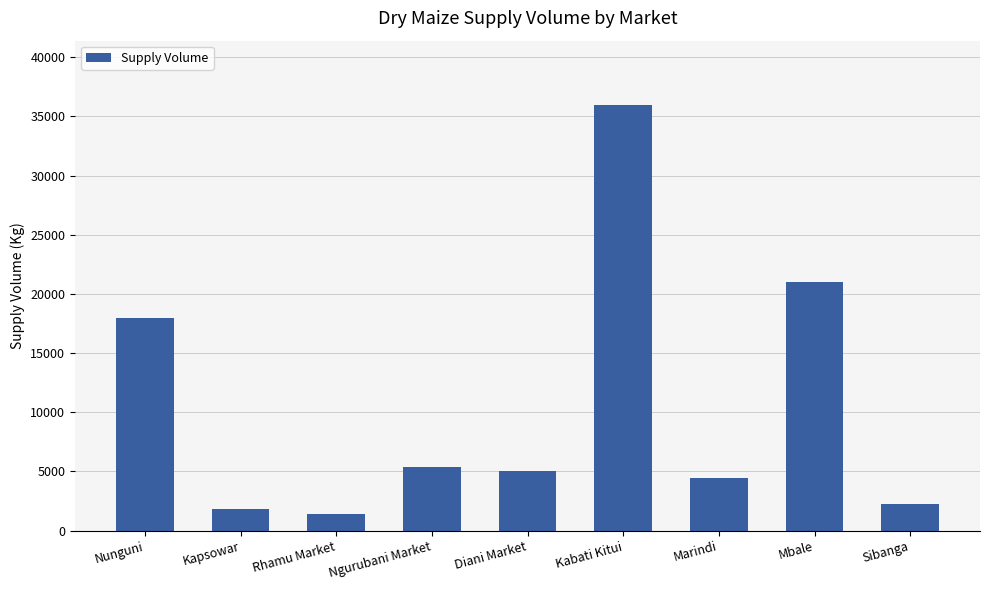

Reading left to right, transcribe all the data shown in this chart.

Nunguni=18000	Kapsowar=1800	Rhamu Market=1400	Ngurubani Market=5400	Diani Market=5000	Kabati Kitui=36000	Marindi=4410	Mbale=21000	Sibanga=2250